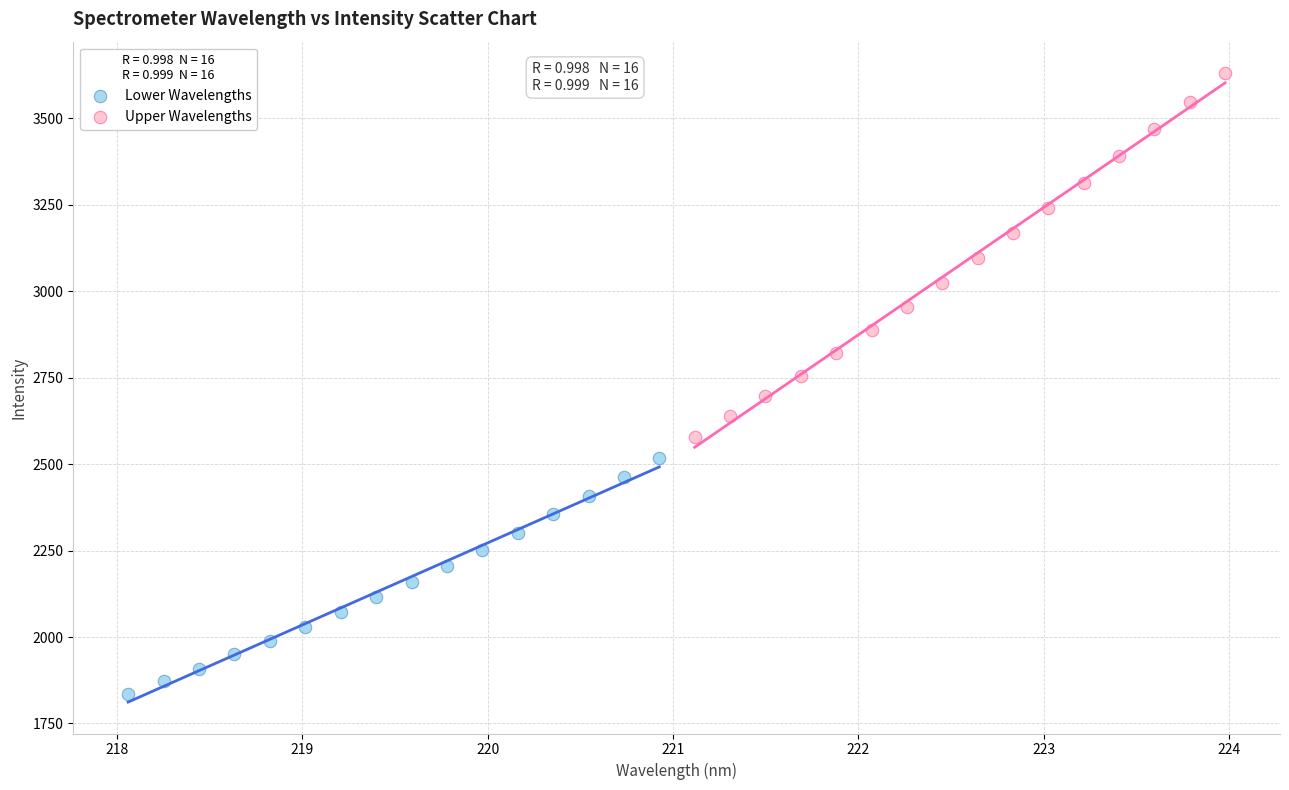

Which series has the widest spread of Y values?

Upper Wavelengths